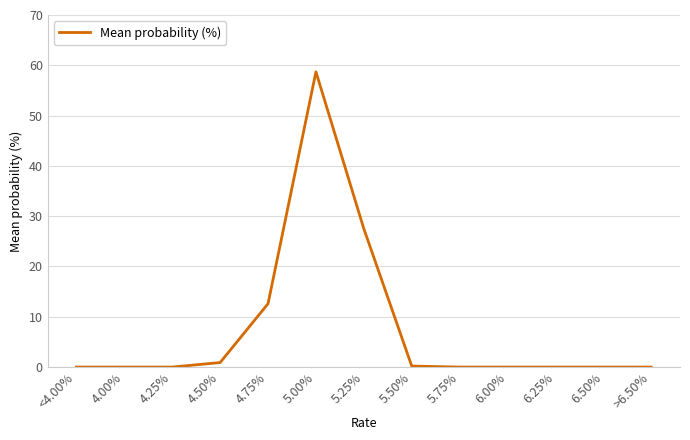

At which category does the chart reach its peak across all series?

5.00%